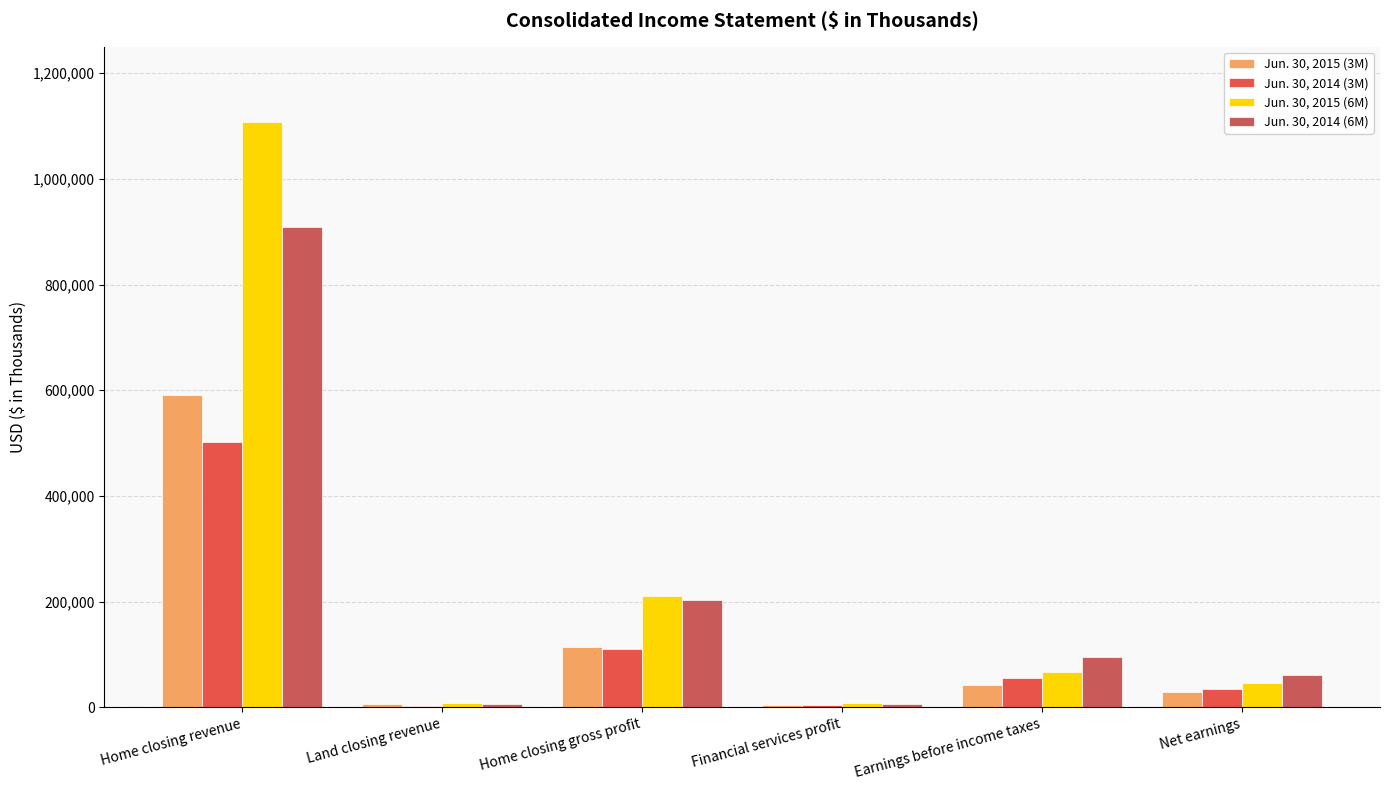

How many series are shown in this chart?

4